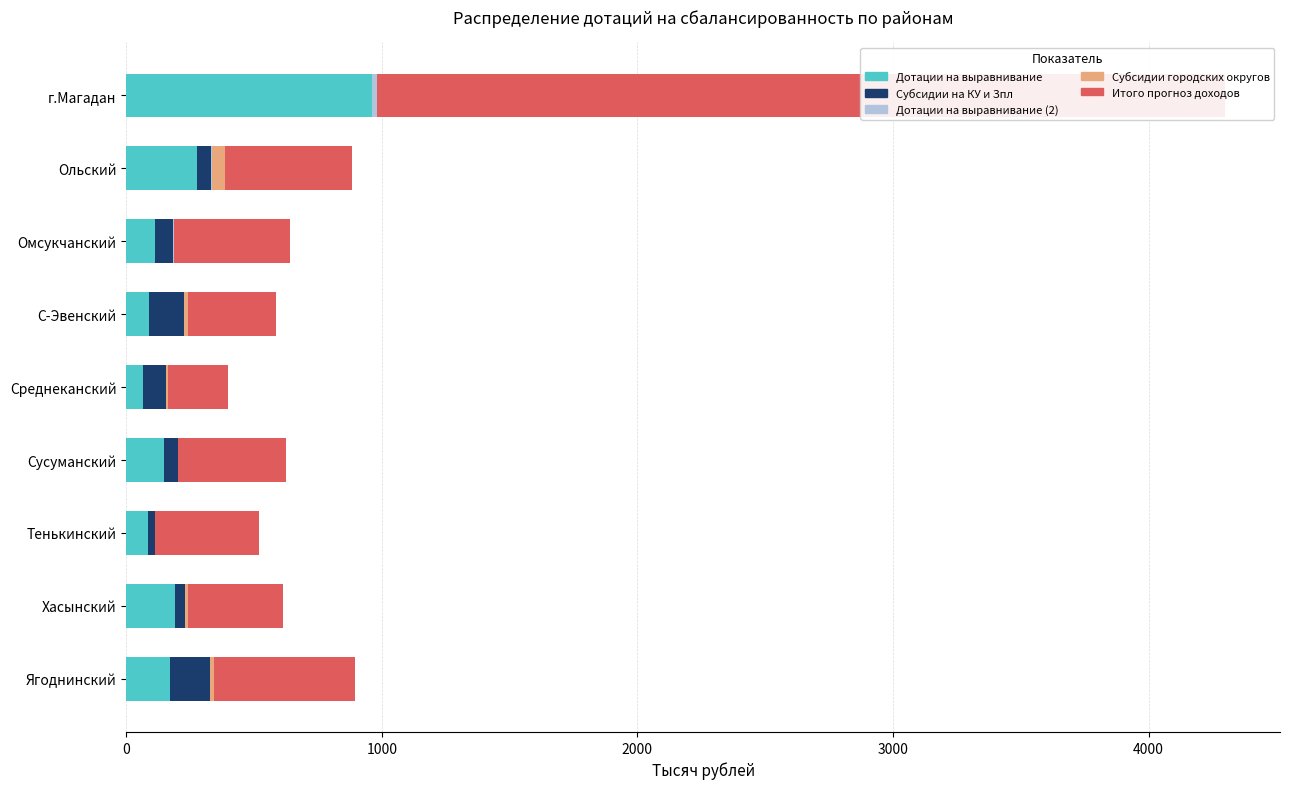

What are all the series names shown in the legend?

Дотации на выравнивание, Субсидии на КУ и Зпл, Дотации на выравнивание (2), Субсидии городских округов, Итого прогноз доходов